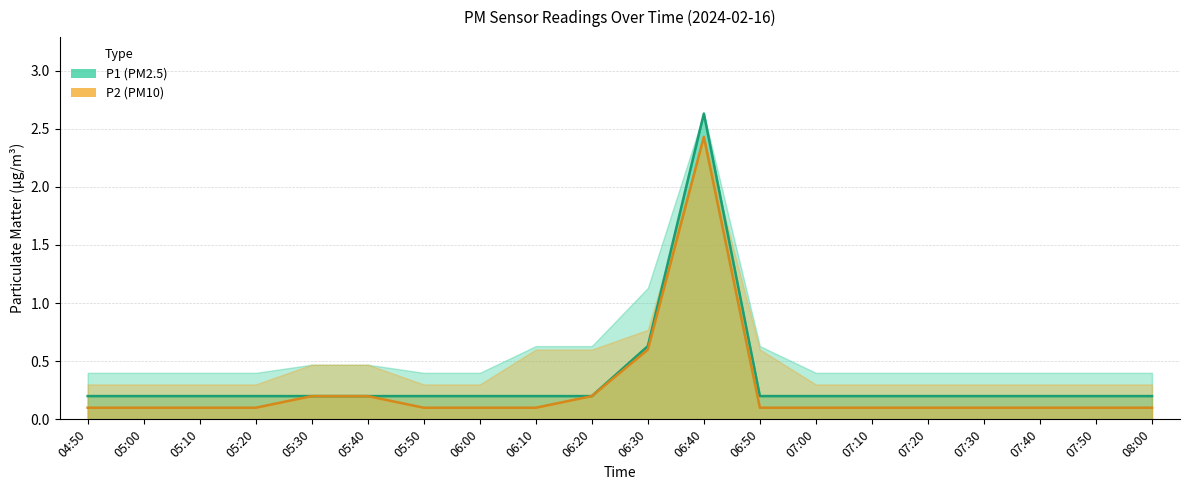

True or false: P2 and P1 intersect in this chart.

False